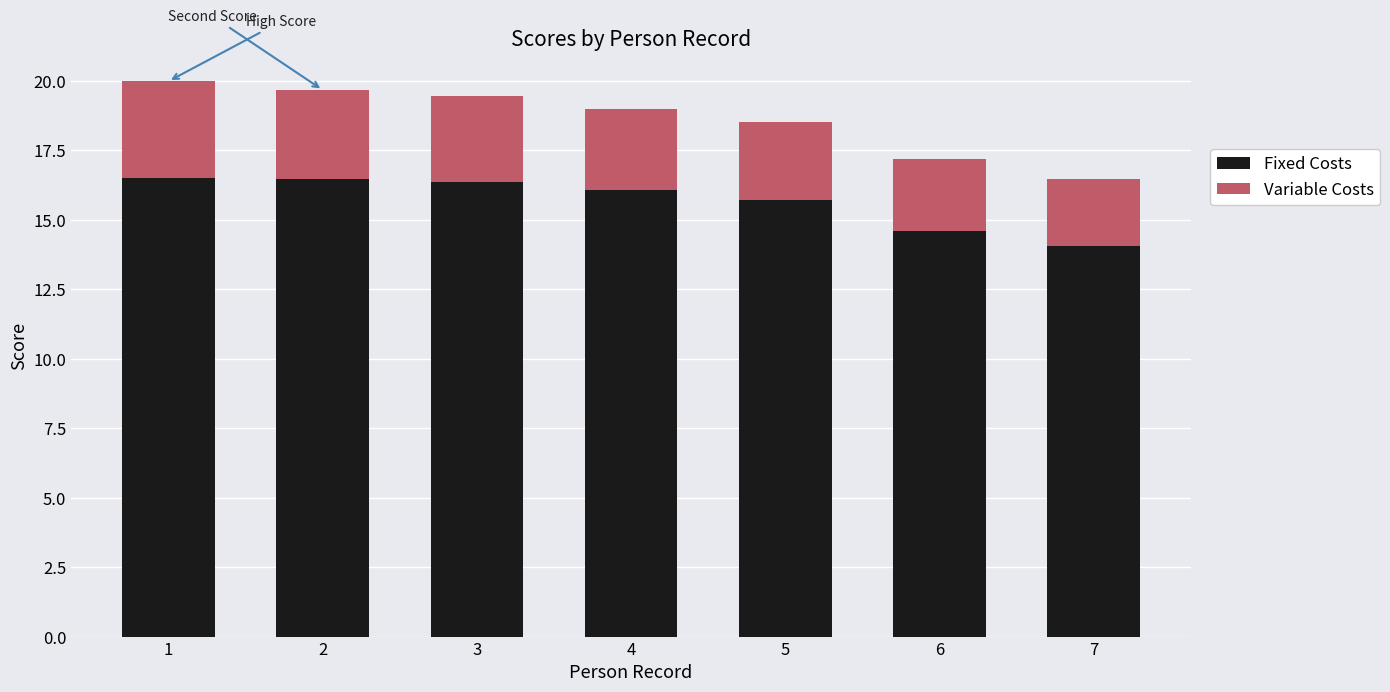

Reading right to left, list the values for the Fixed Costs series.

14.1	14.6	15.7	16.1	16.4	16.5	16.5